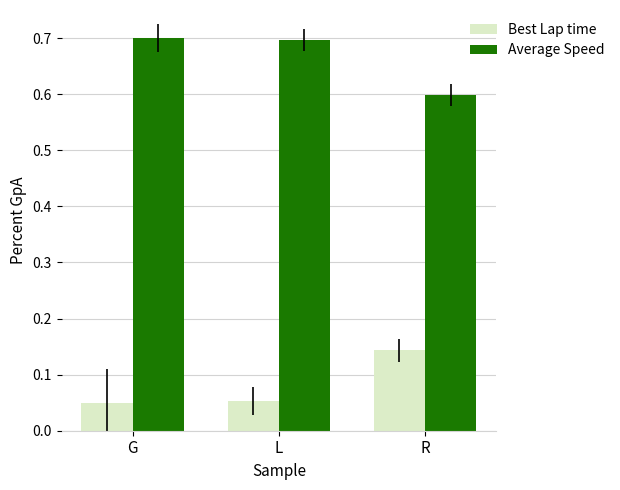

At which label does Average Speed reach its minimum?

R